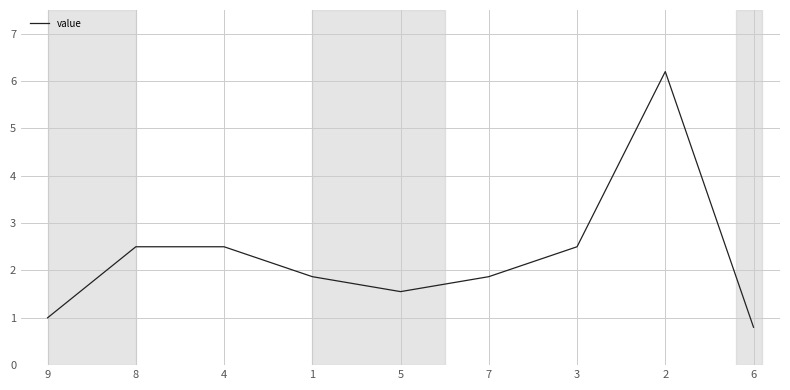

Is it true that the value at 6 is 0.8?

True